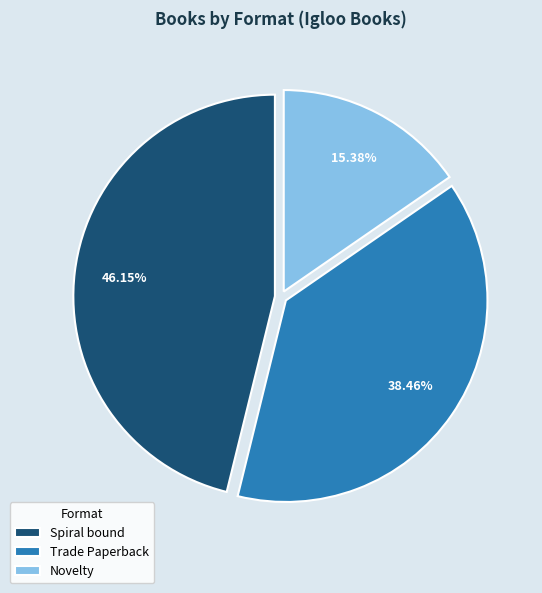

What is the ratio of the value at Spiral bound to the value at Trade Paperback?

1.2